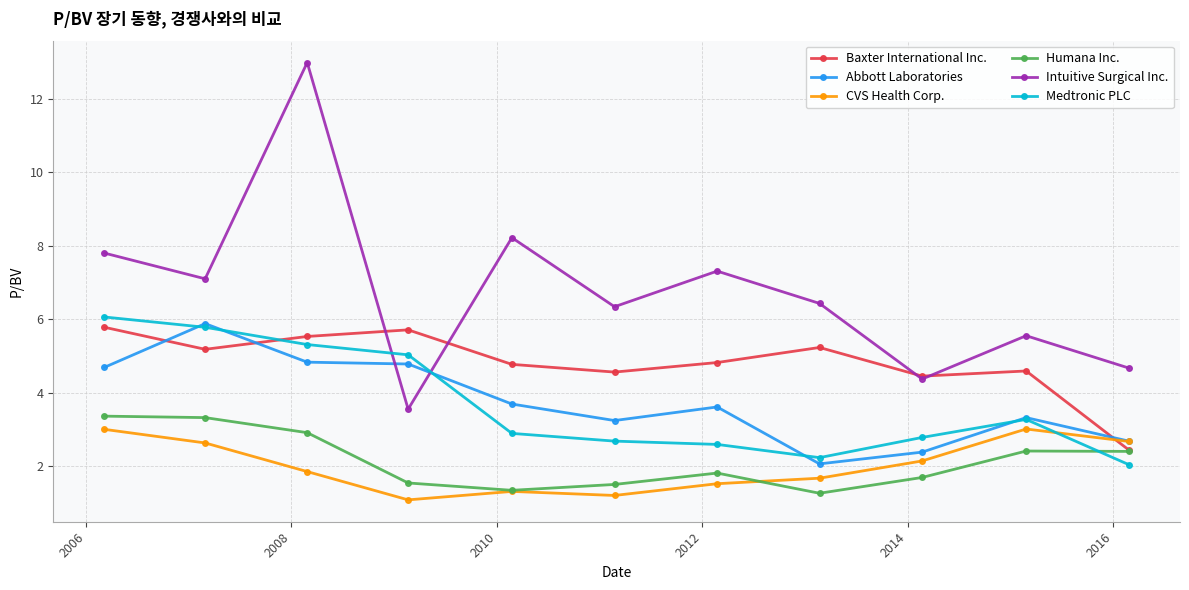

Which series has the largest range (max minus min)?

Intuitive Surgical Inc.